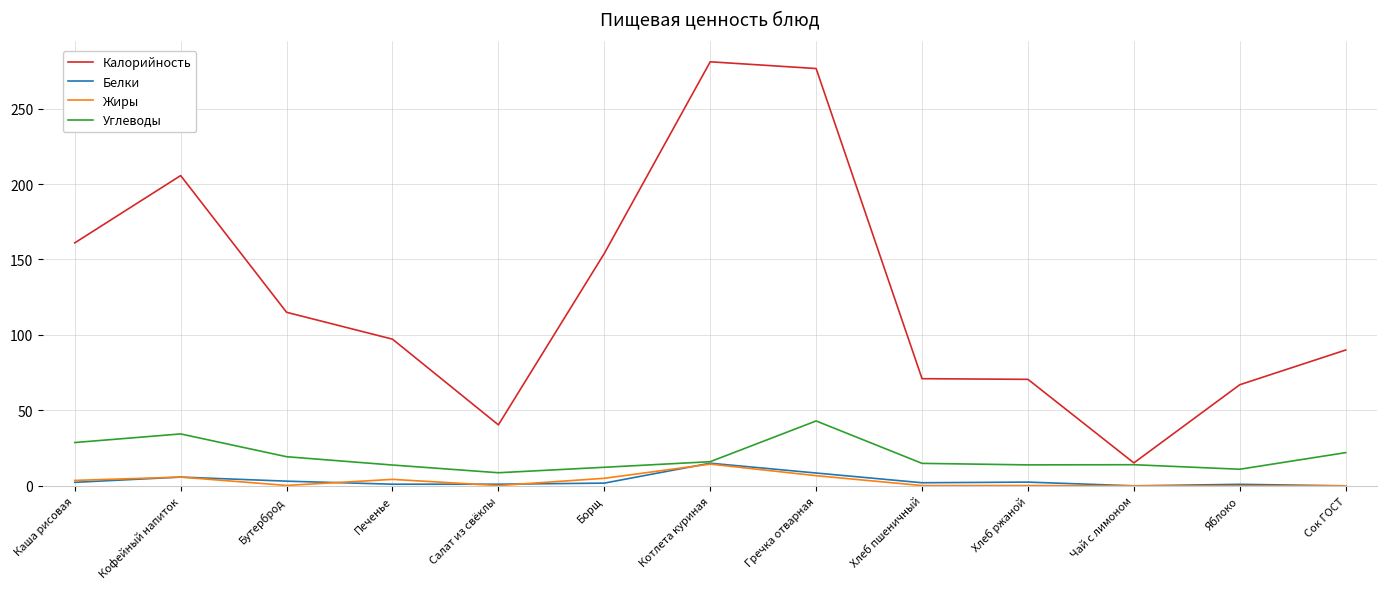

True or false: Калорийность and Жиры cross at least once.

False